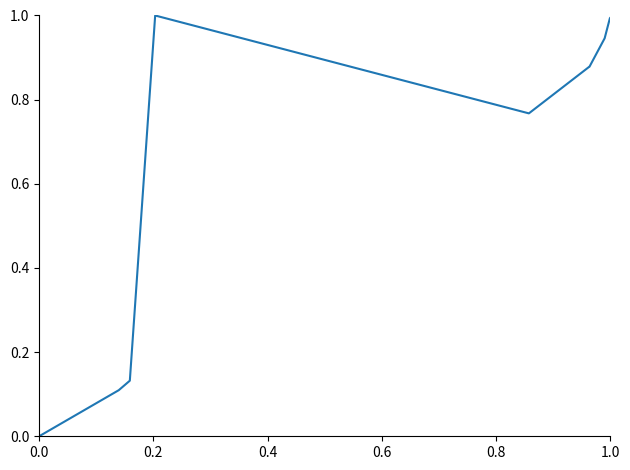

What is the difference between the maximum and minimum values?

1.0